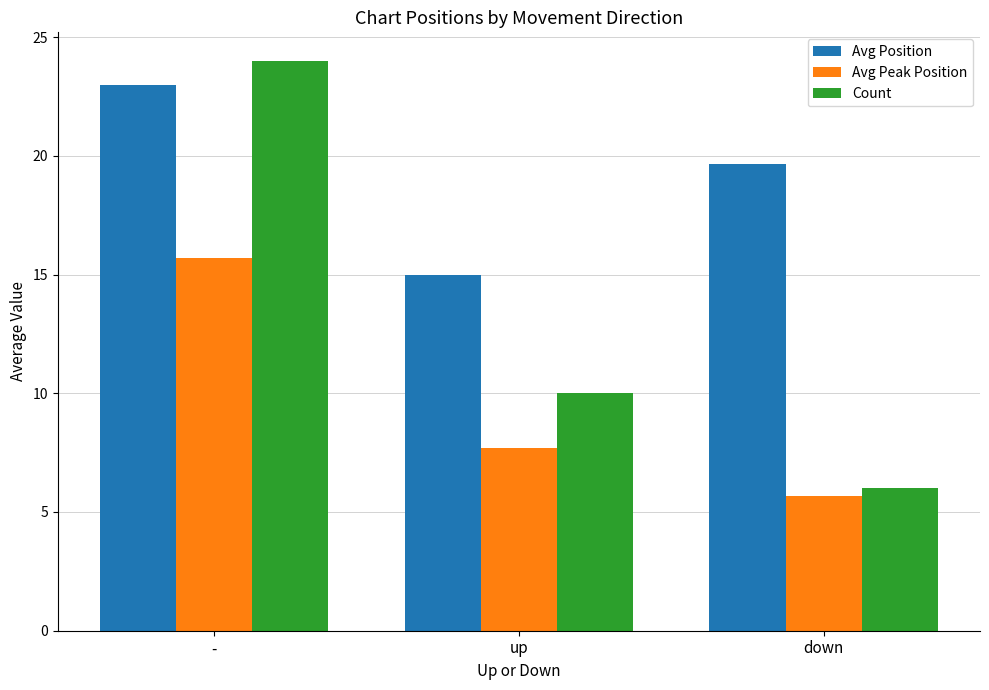

How many bars are there in each group?

3